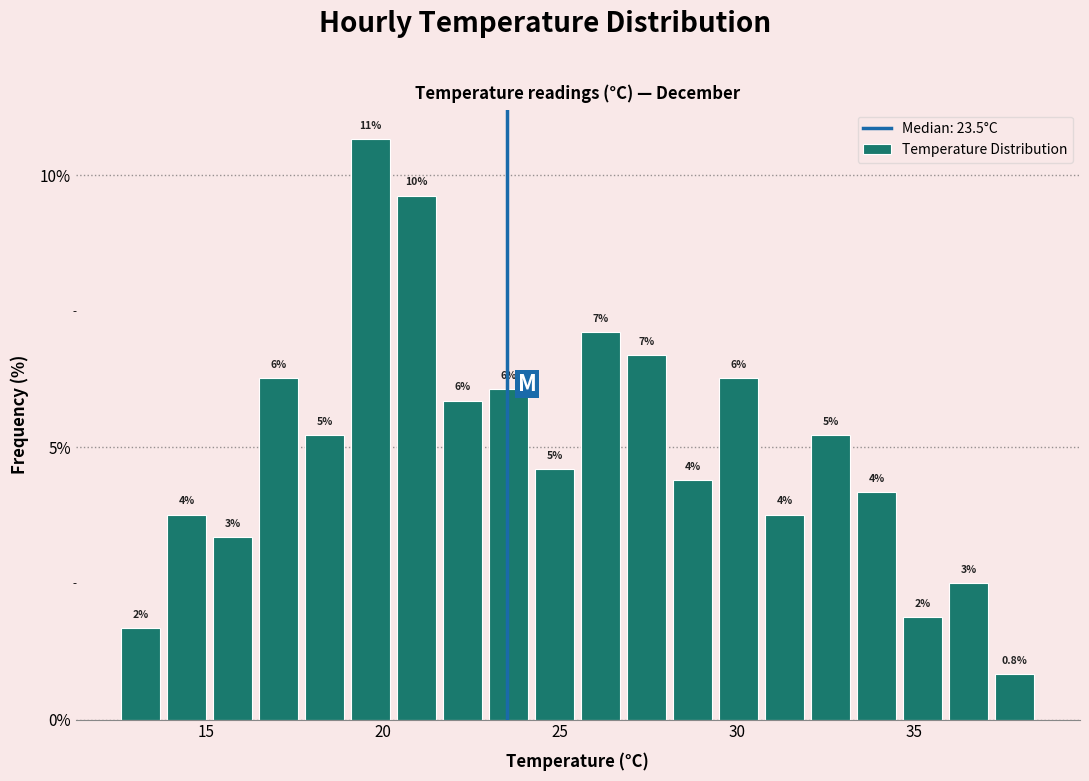

Read against the x-axis, roughly where is the centre of the tallest bar?

19.5